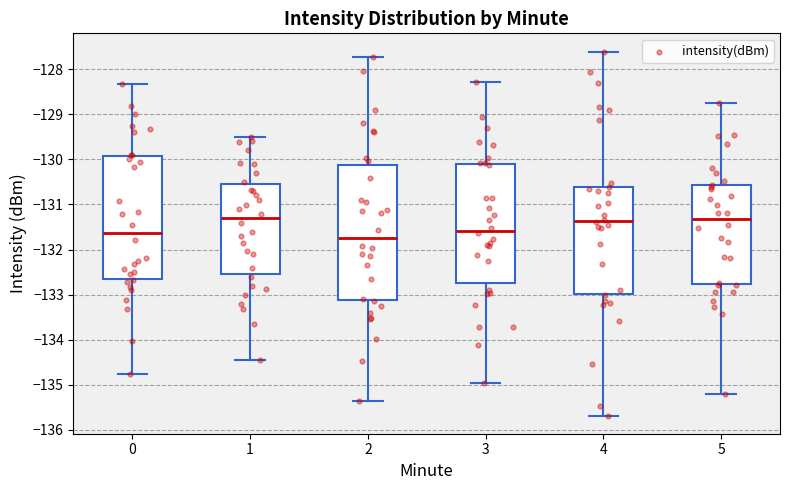

Reading left to right, transcribe this box plot: for each box, give where its median line is, the range the box spans, and where its two whiskers end, as read against the y-axis. The values are not printed on the chart, so give them approximately, as read against the axis.

0: median -131.6, box -132.6 to -129.9, whiskers -134.8 to -128.3
1: median -131.3, box -132.5 to -130.5, whiskers -134.4 to -129.5
2: median -131.7, box -133.1 to -130.1, whiskers -135.4 to -127.7
3: median -131.6, box -132.7 to -130.1, whiskers -135.0 to -128.3
4: median -131.4, box -133.0 to -130.6, whiskers -135.7 to -127.6
5: median -131.3, box -132.8 to -130.6, whiskers -135.2 to -128.7